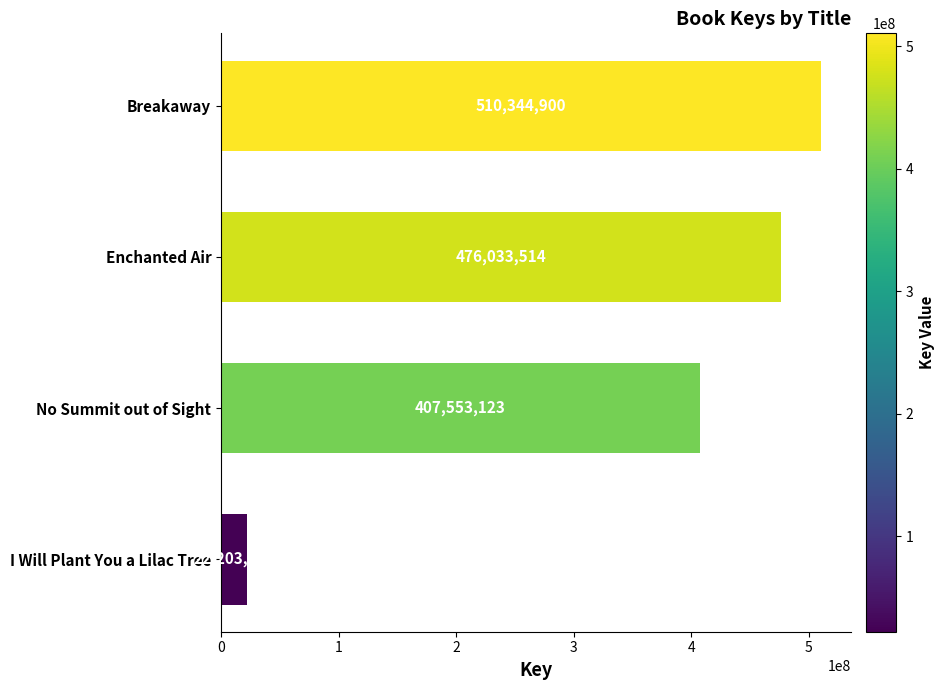

The chart shows a value of 570007575 at No Summit out of Sight. True or false?

False